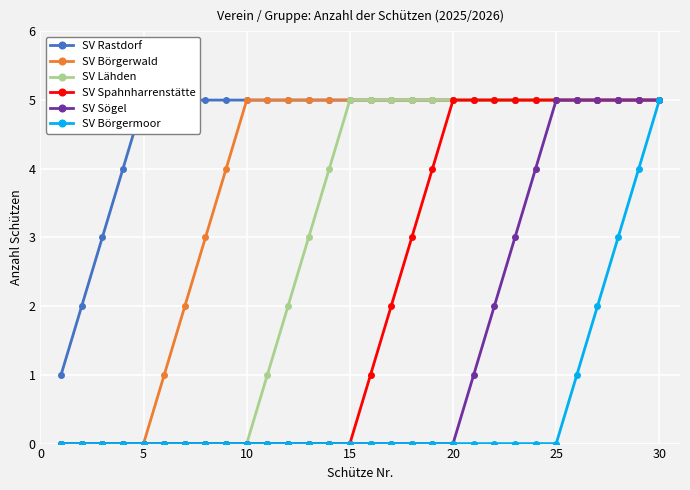

The value of SV Lähden at 15 is 5. True or false?

True